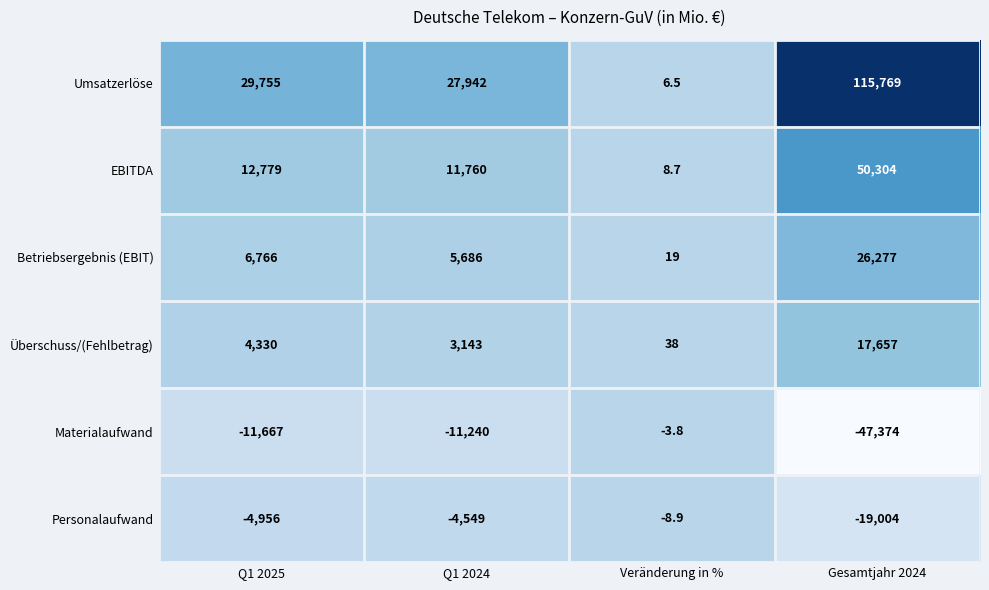

The Materialaufwand series shows -6689.0 at Q1 2024. True or false?

False